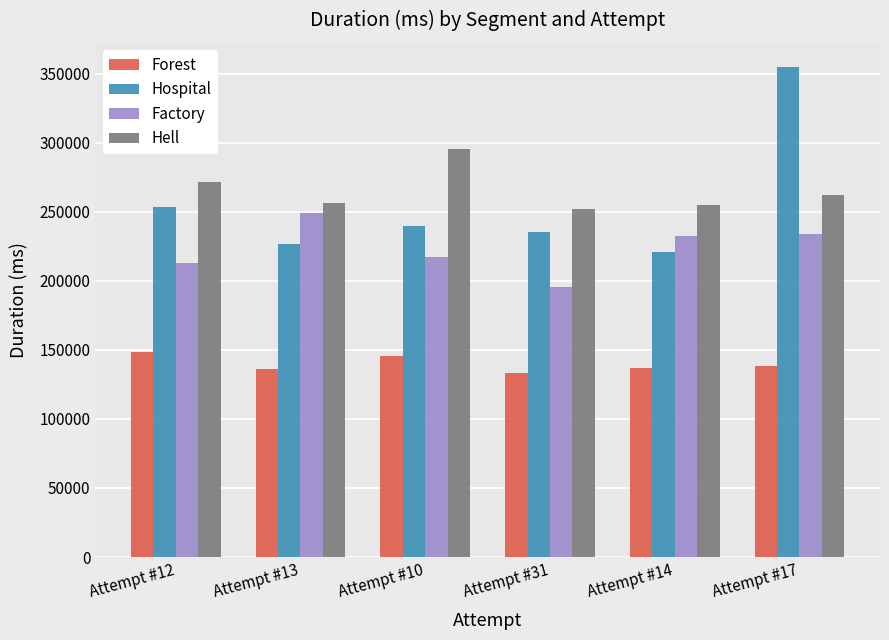

The value of Hell at Attempt #12 is 139272. True or false?

False